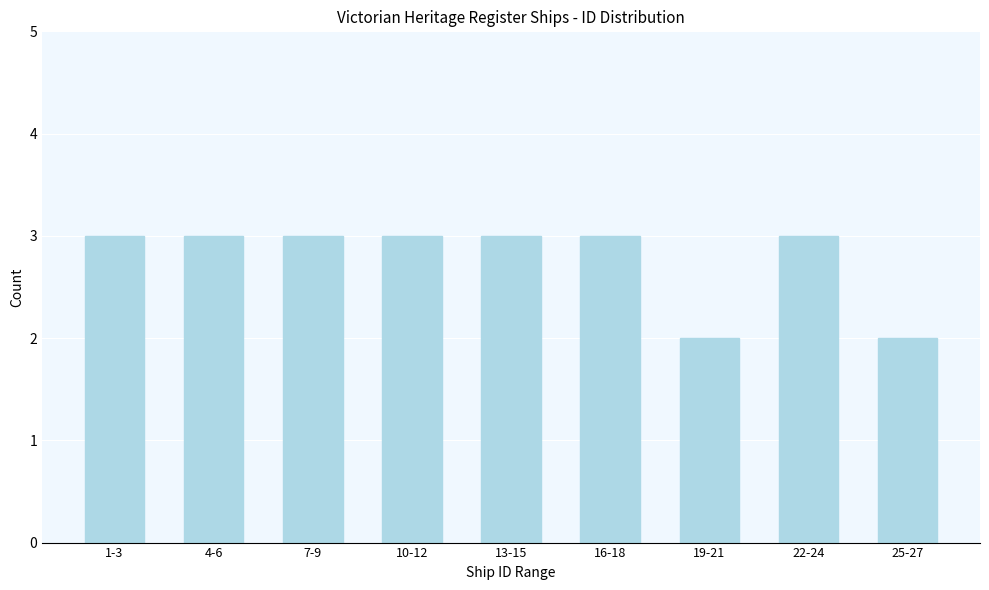

Reading left to right, transcribe all the data shown in this chart.

1-3=3	4-6=3	7-9=3	10-12=3	13-15=3	16-18=3	19-21=2	22-24=3	25-27=2